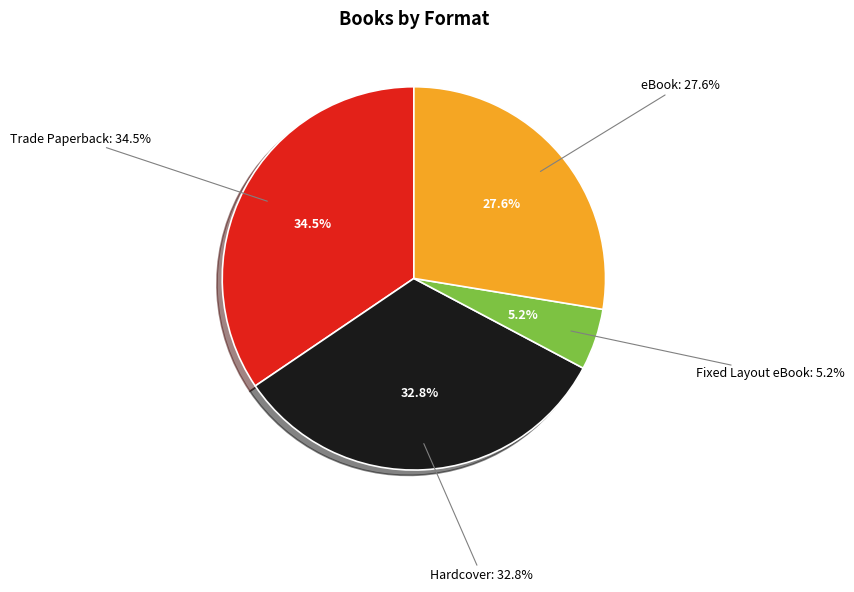

To the nearest percent, what is the average slice percentage?

25%